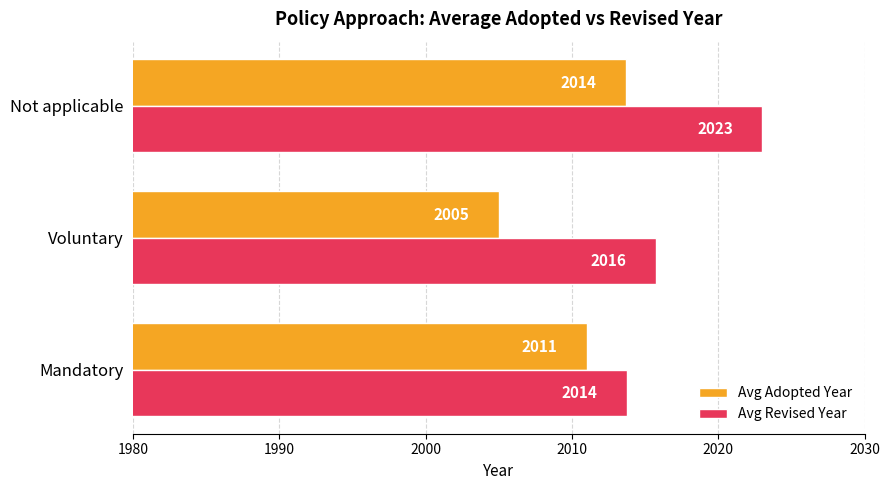

Read the Avg Revised Year value at Mandatory.

2013.8